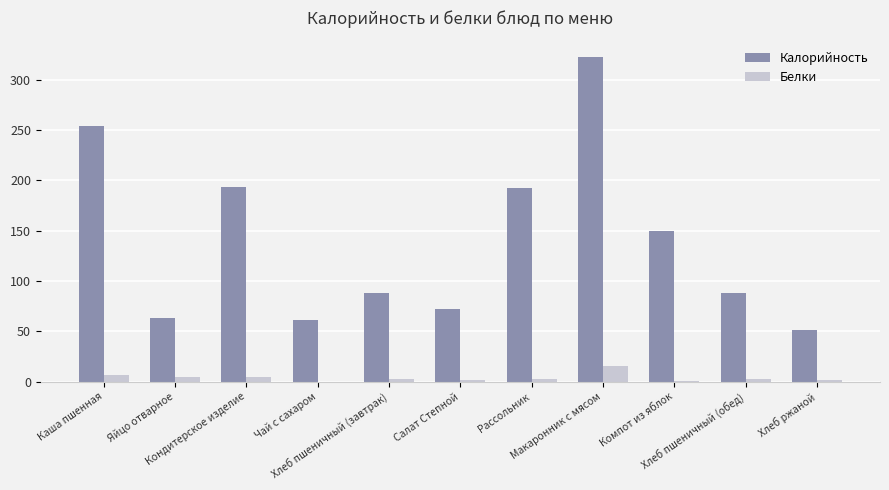

What is the sum of all Калорийность values?

1535.5